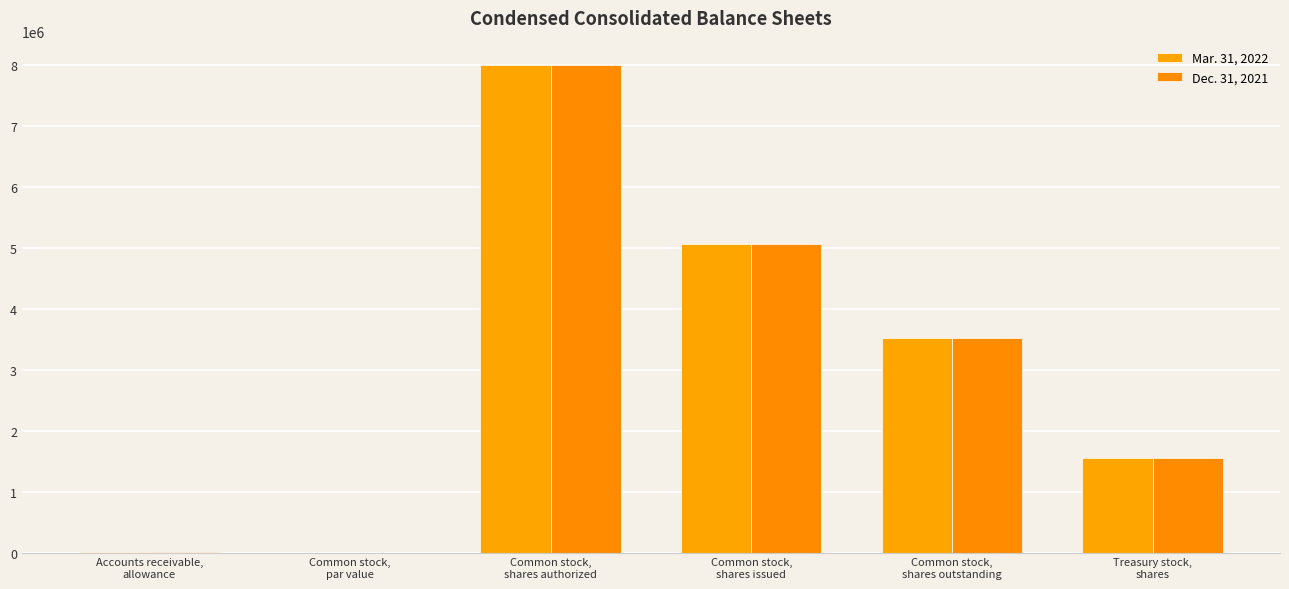

Rank the categories by Dec. 31, 2021 value from lowest to highest.

Common stock,
par value, Accounts receivable,
allowance, Treasury stock,
shares, Common stock,
shares outstanding, Common stock,
shares issued, Common stock,
shares authorized